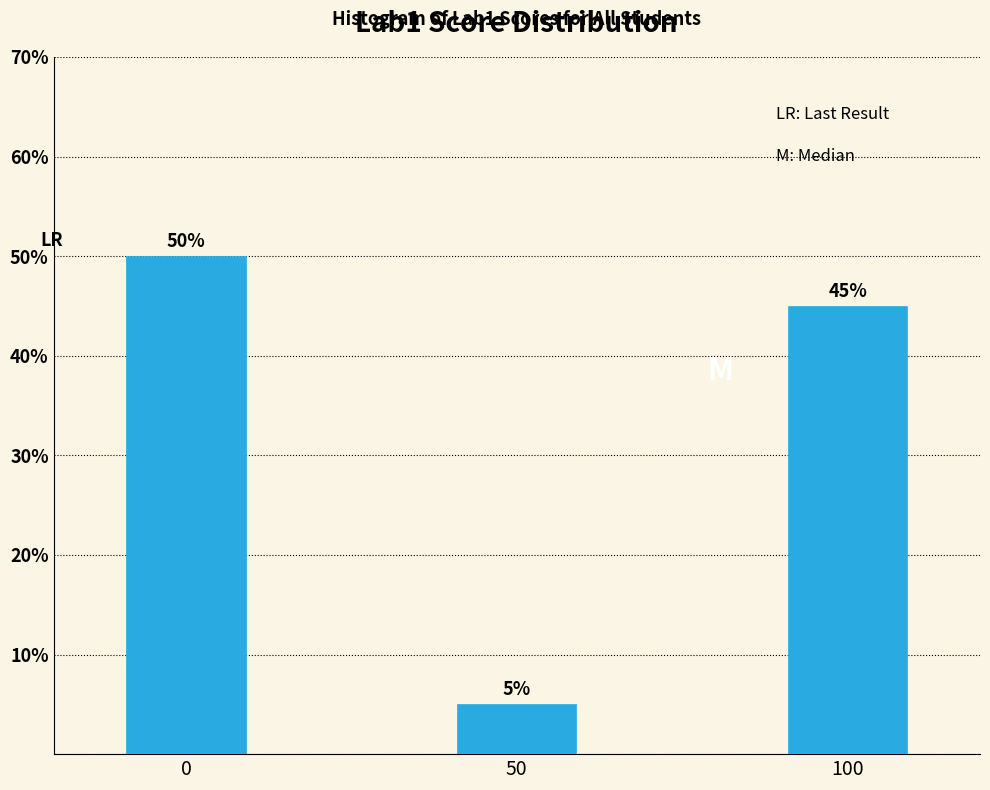

Reading left to right, what are all the values shown in this chart?

50	5	45